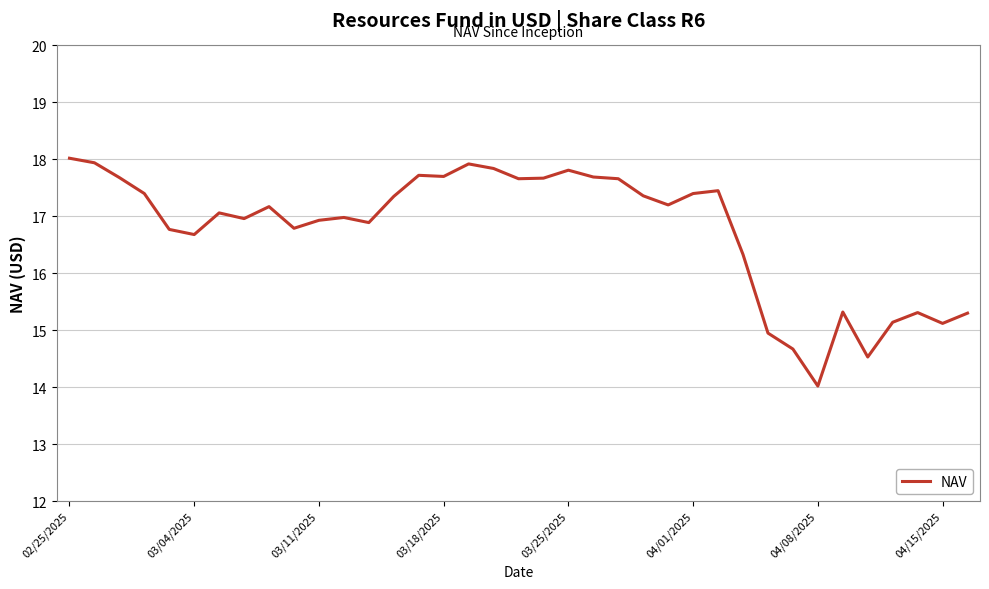

True or false: the data has more than 1 interior local peaks.

True